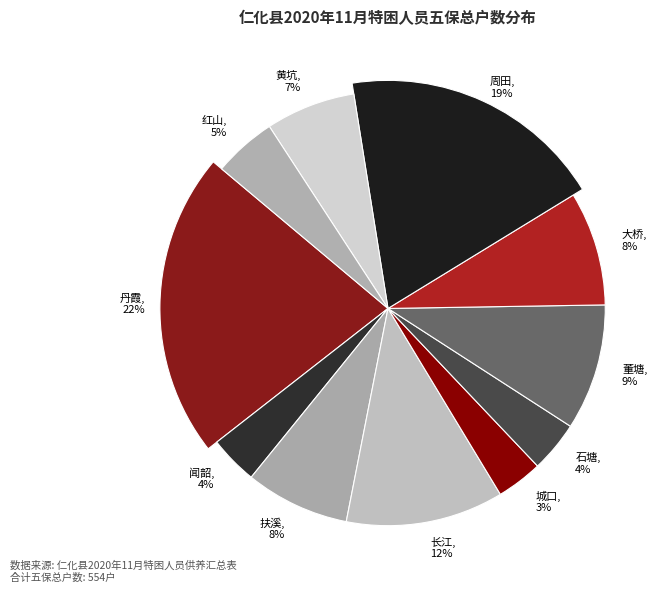

To the nearest percent, what is the combined percentage of 闻韶 and 石塘?

7%